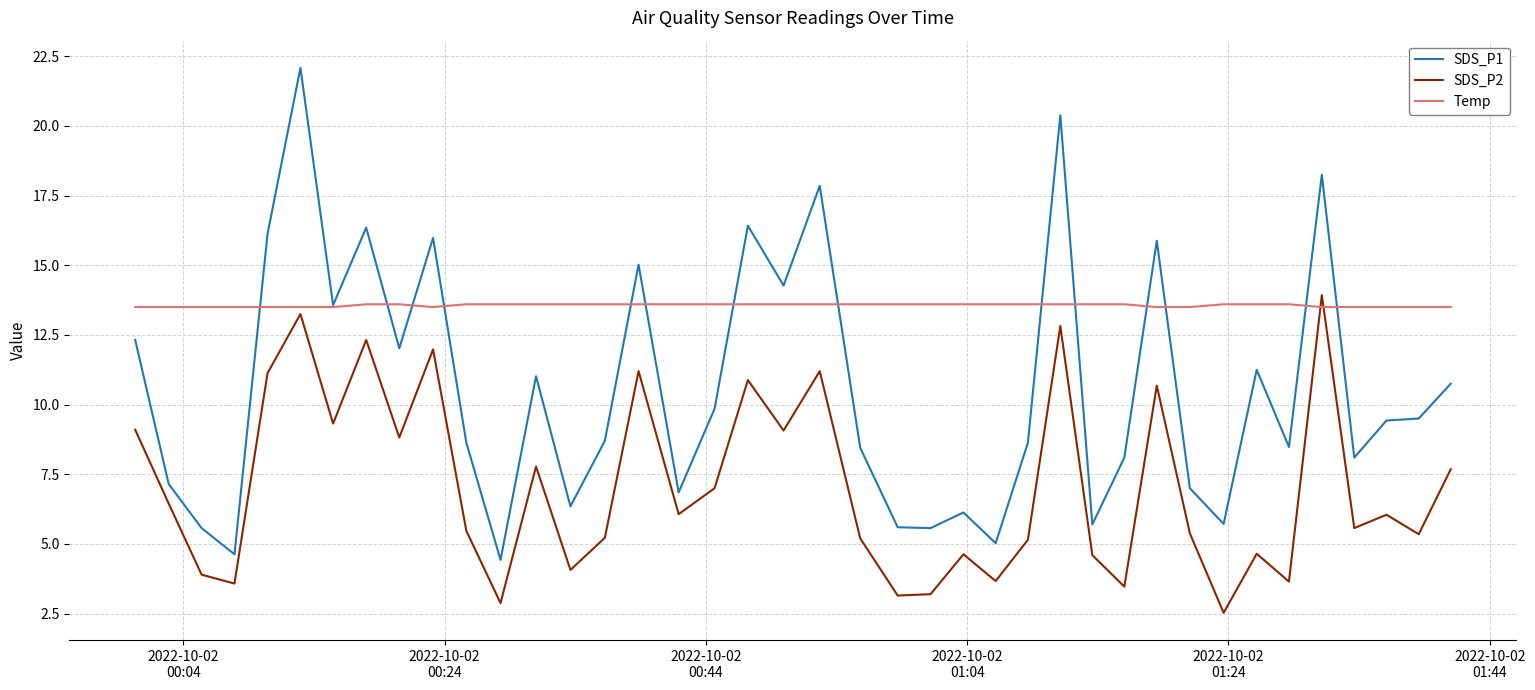

Does the chart have visible grid lines?

Yes